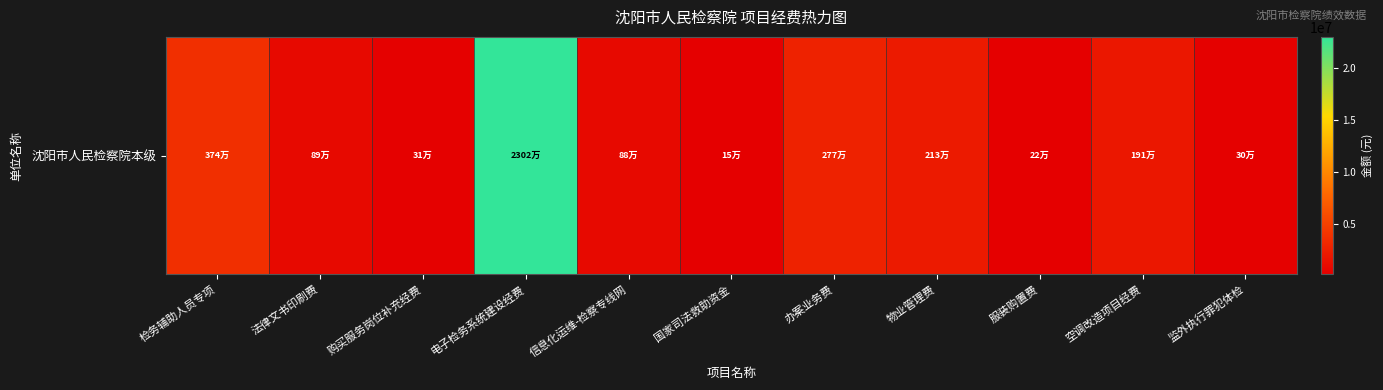

Approximately how many times larger is the value at 服装购置费 compared to 空调改造项目经费?

0.1